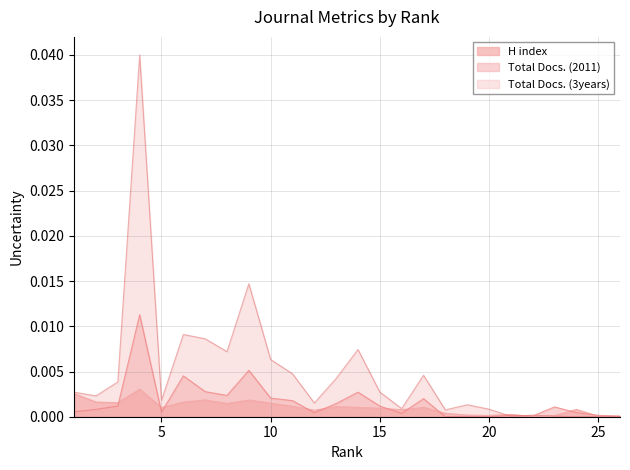

Is the value of Total Docs. (3years) at 18 greater than the value of H index at 12?

Yes